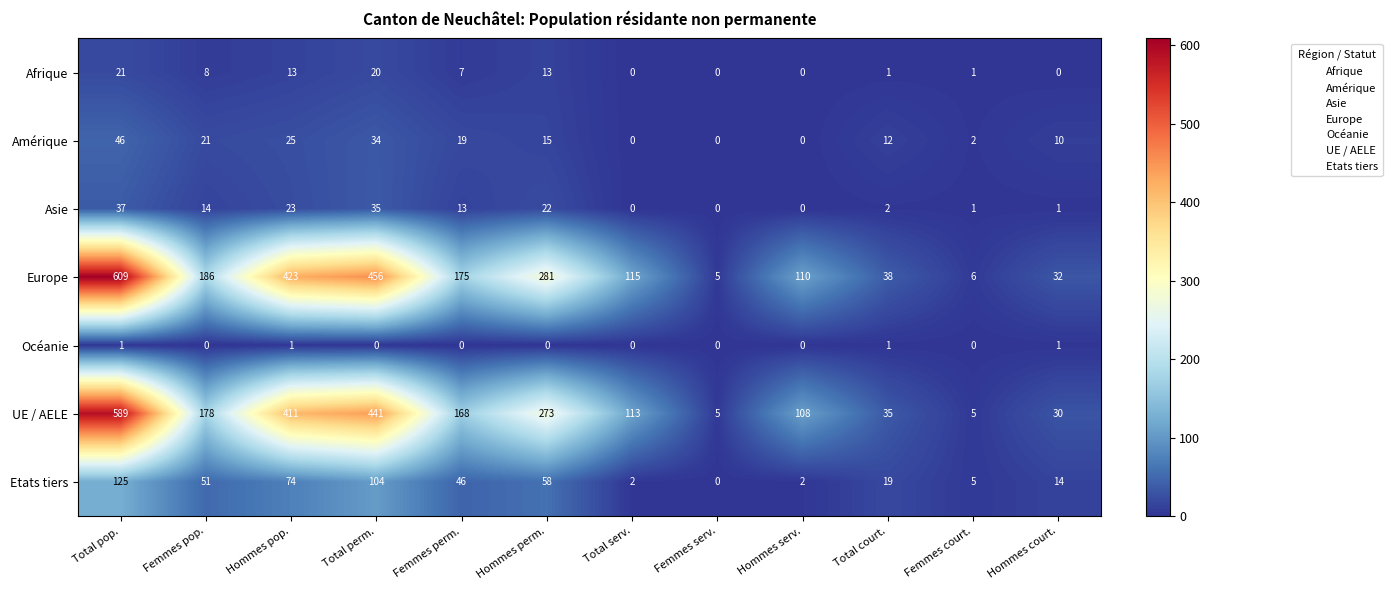

What is the maximum value for Amérique?

46